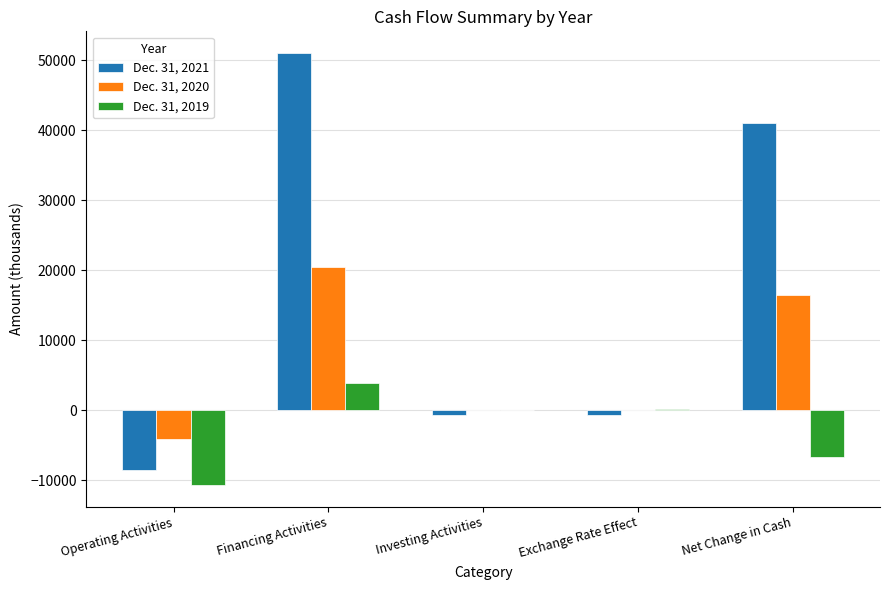

How many groups of bars are there?

5